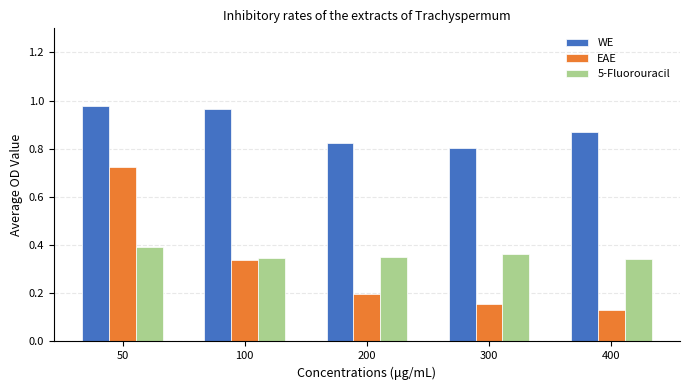

How many WE values are between 0 and 1?

5